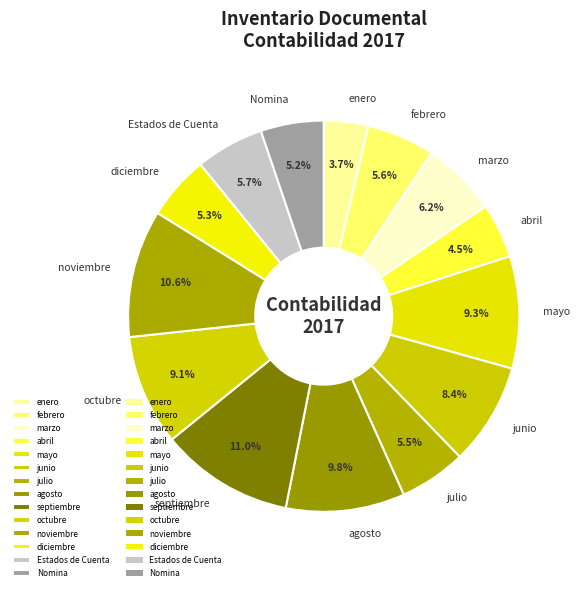

To the nearest percent, what portion does noviembre represent?

11%